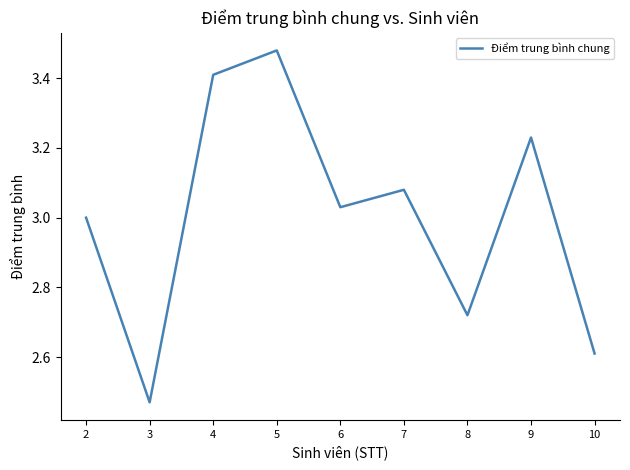

What is the sum of the values at 5 and 2?

6.5